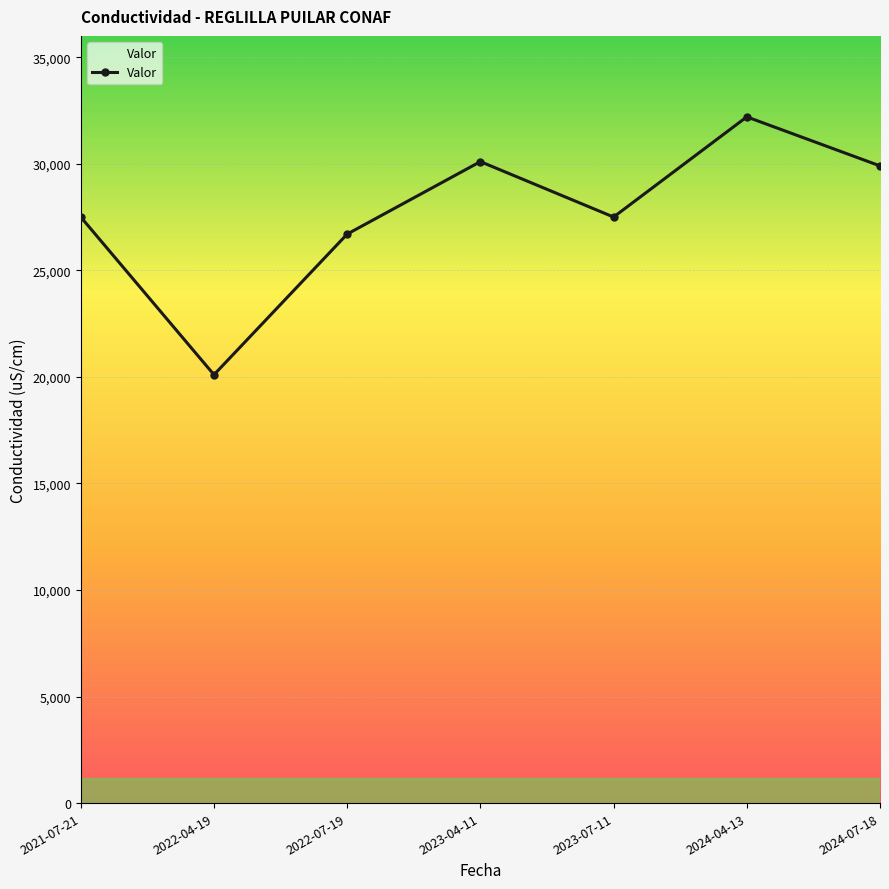

The value at 2024-07-18 is 29900. True or false?

True